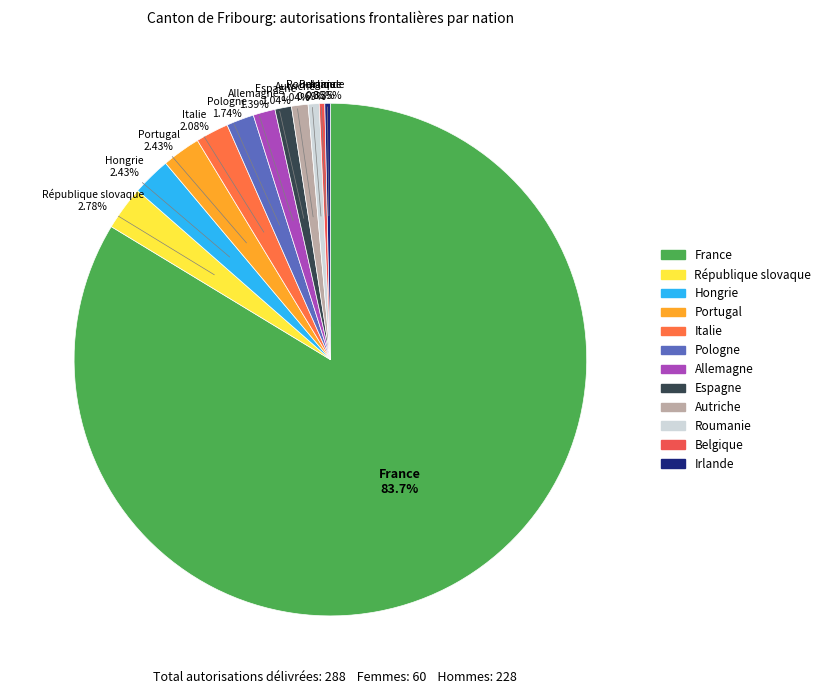

How many segments does this pie chart have?

12